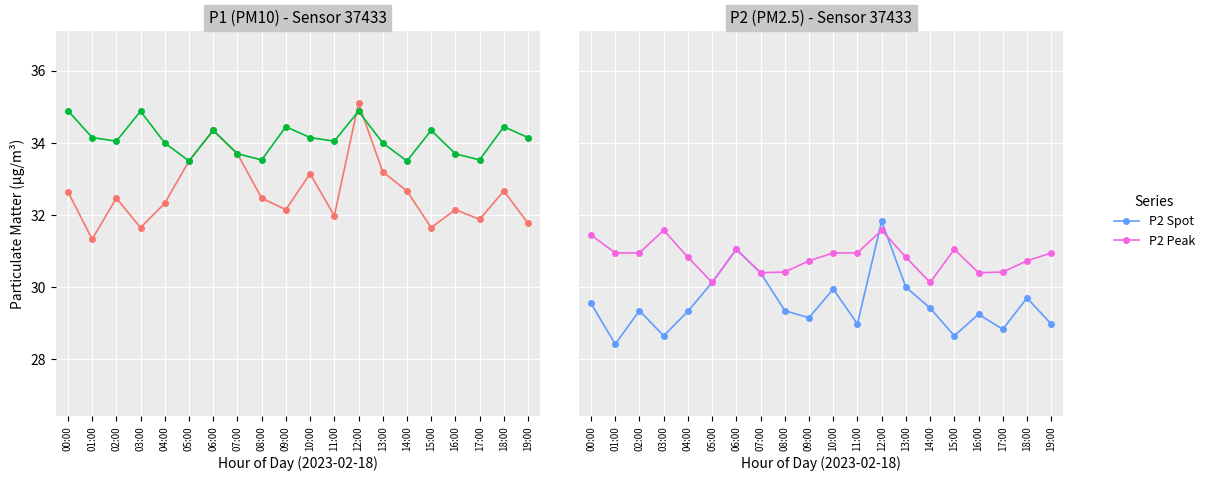

What is the difference between the maximum and second lowest values in the P1 Peak series?

1.4